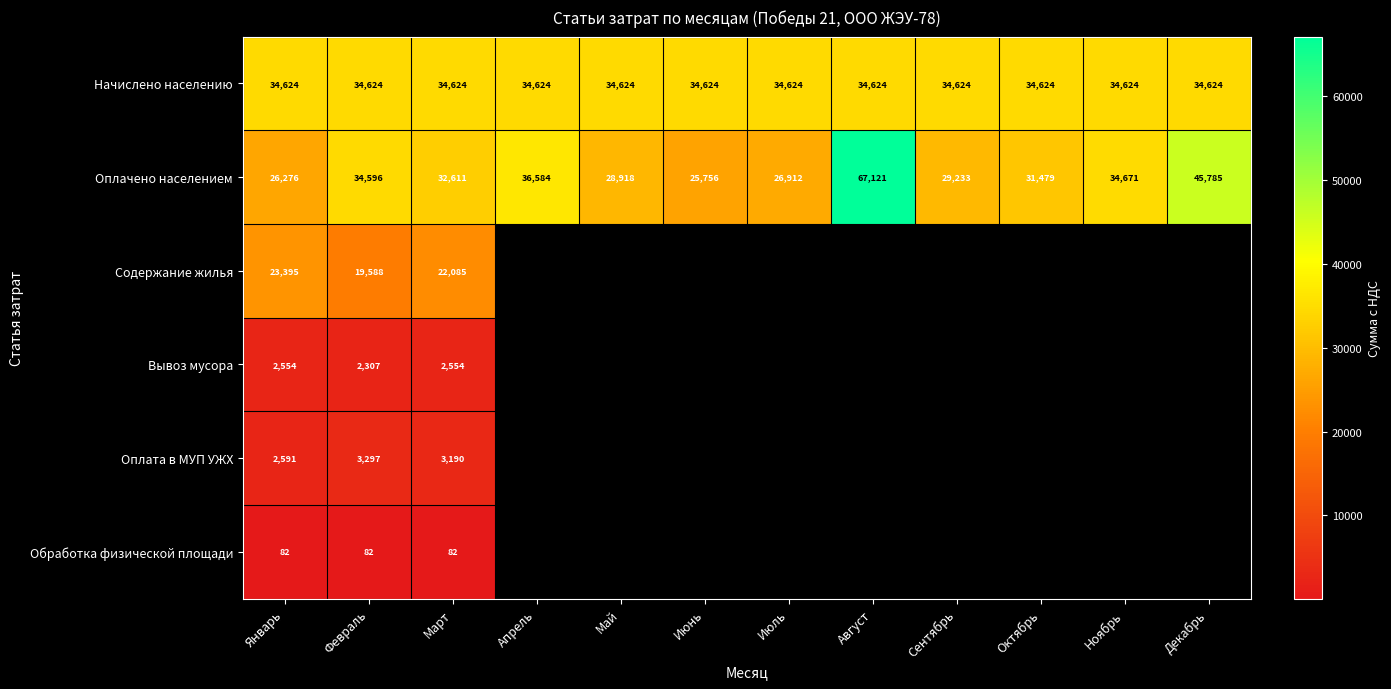

Which series changed the most between Сентябрь and Ноябрь?

Оплачено населением